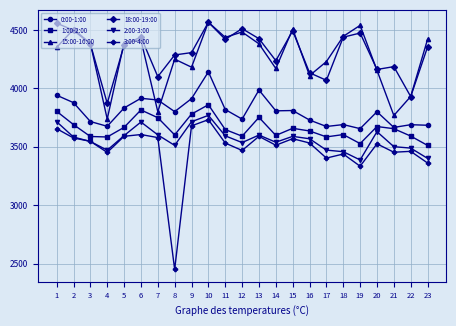

True or false: 15:00-16:00 and 2:00-3:00 cross at least once.

False